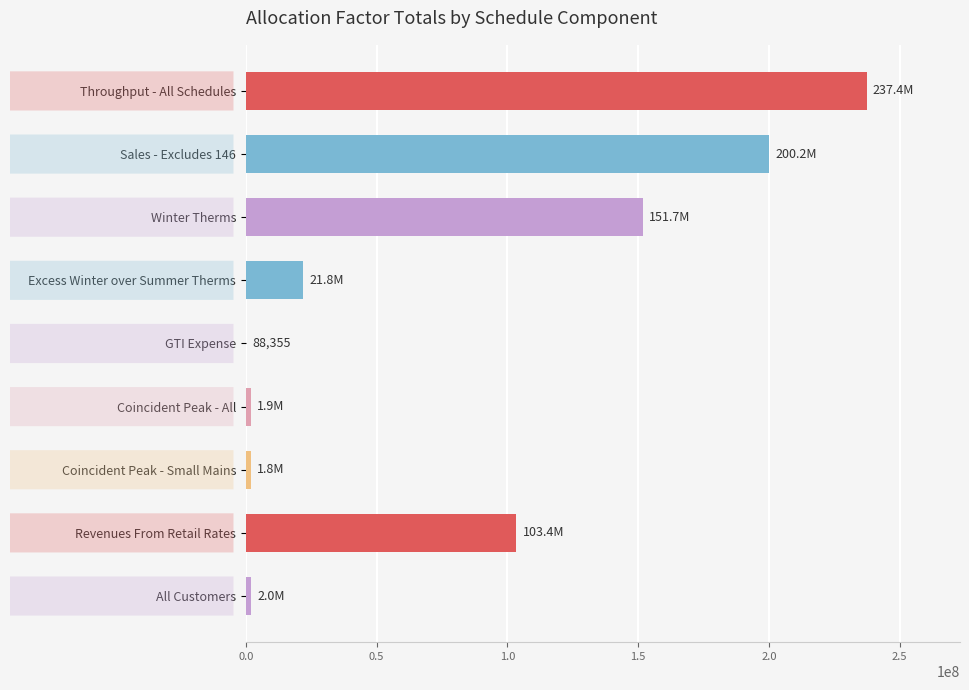

What is the sum of all values?

720312573.5